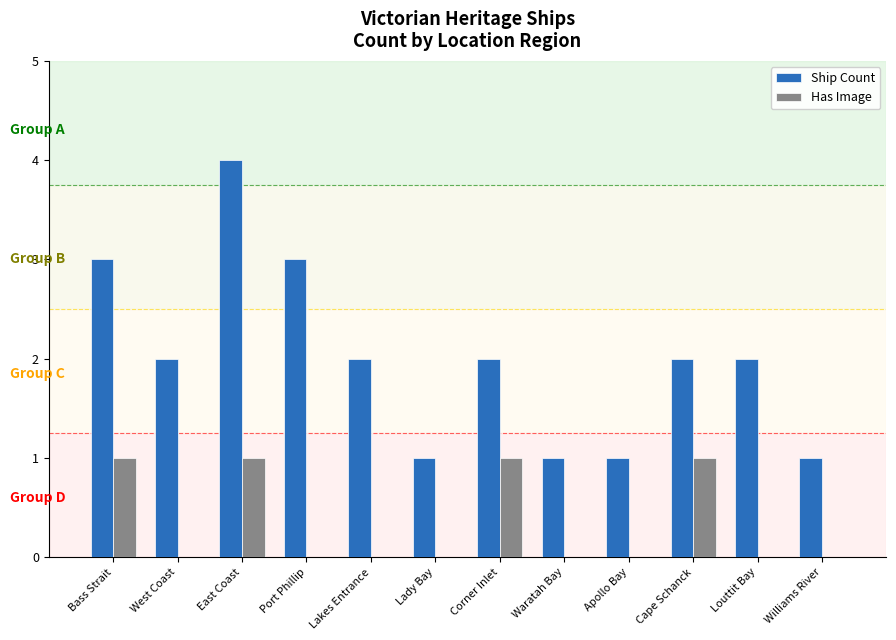

At which category is the sum across all series the highest?

East Coast